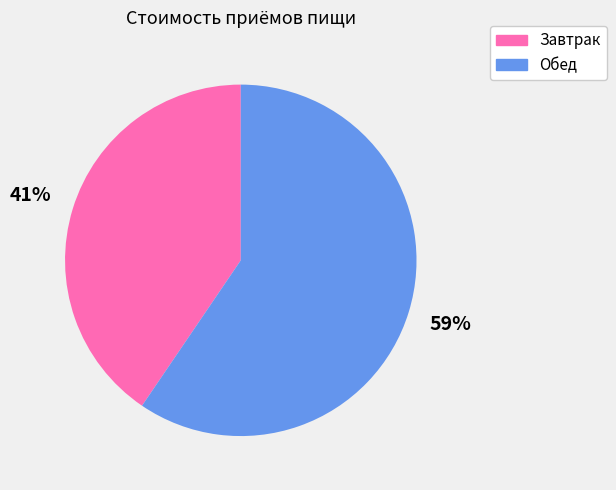

Do Завтрак and Обед together represent more than half of the pie?

Yes